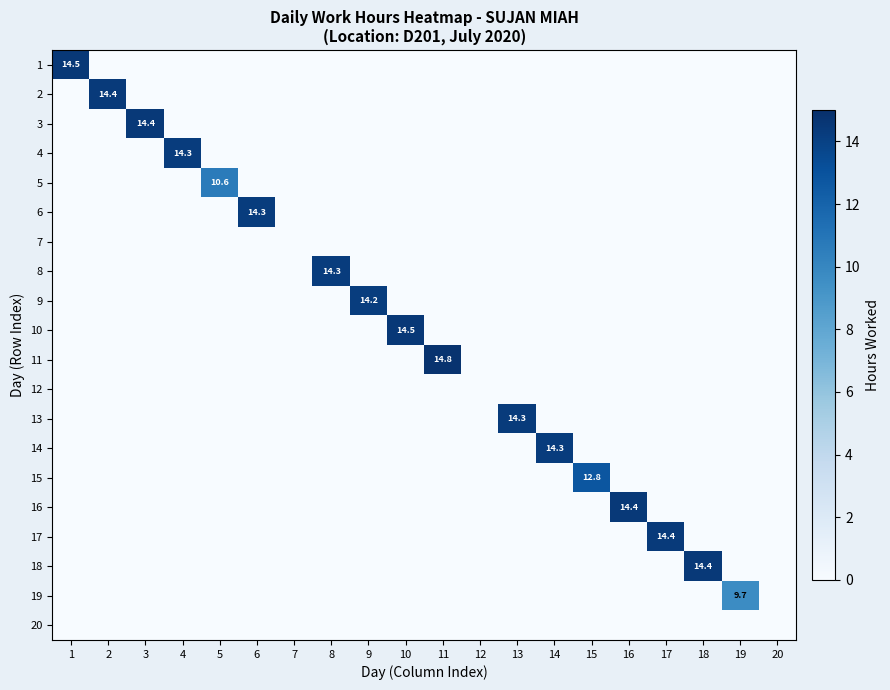

Is the value of 10 at 9 greater than the value of 12 at 13?

No